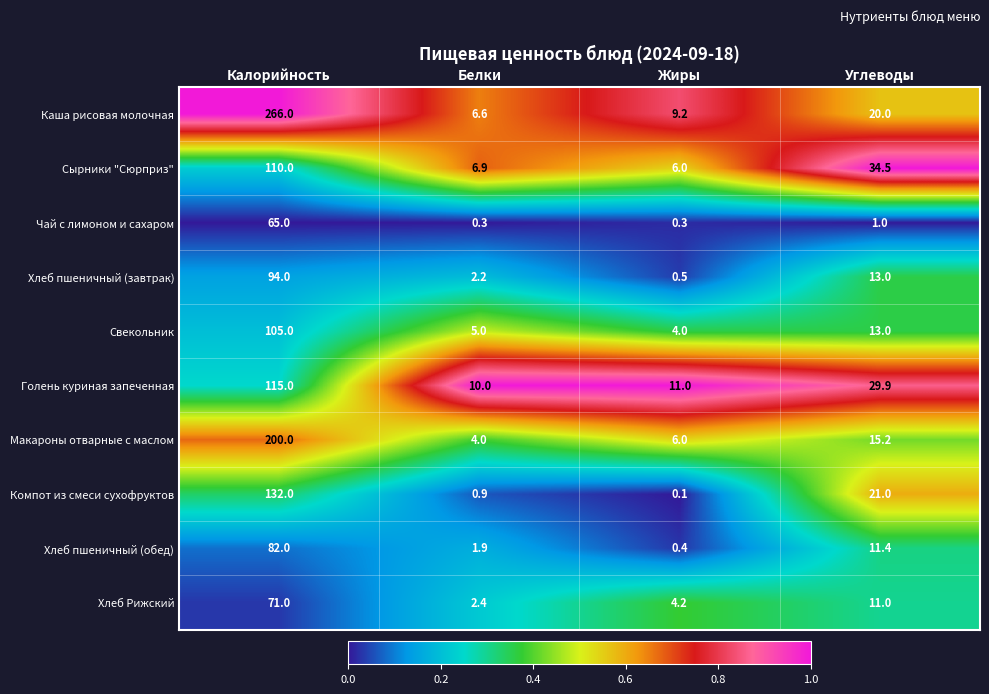

At which label does Голень куриная запеченная reach its peak?

Калорийность